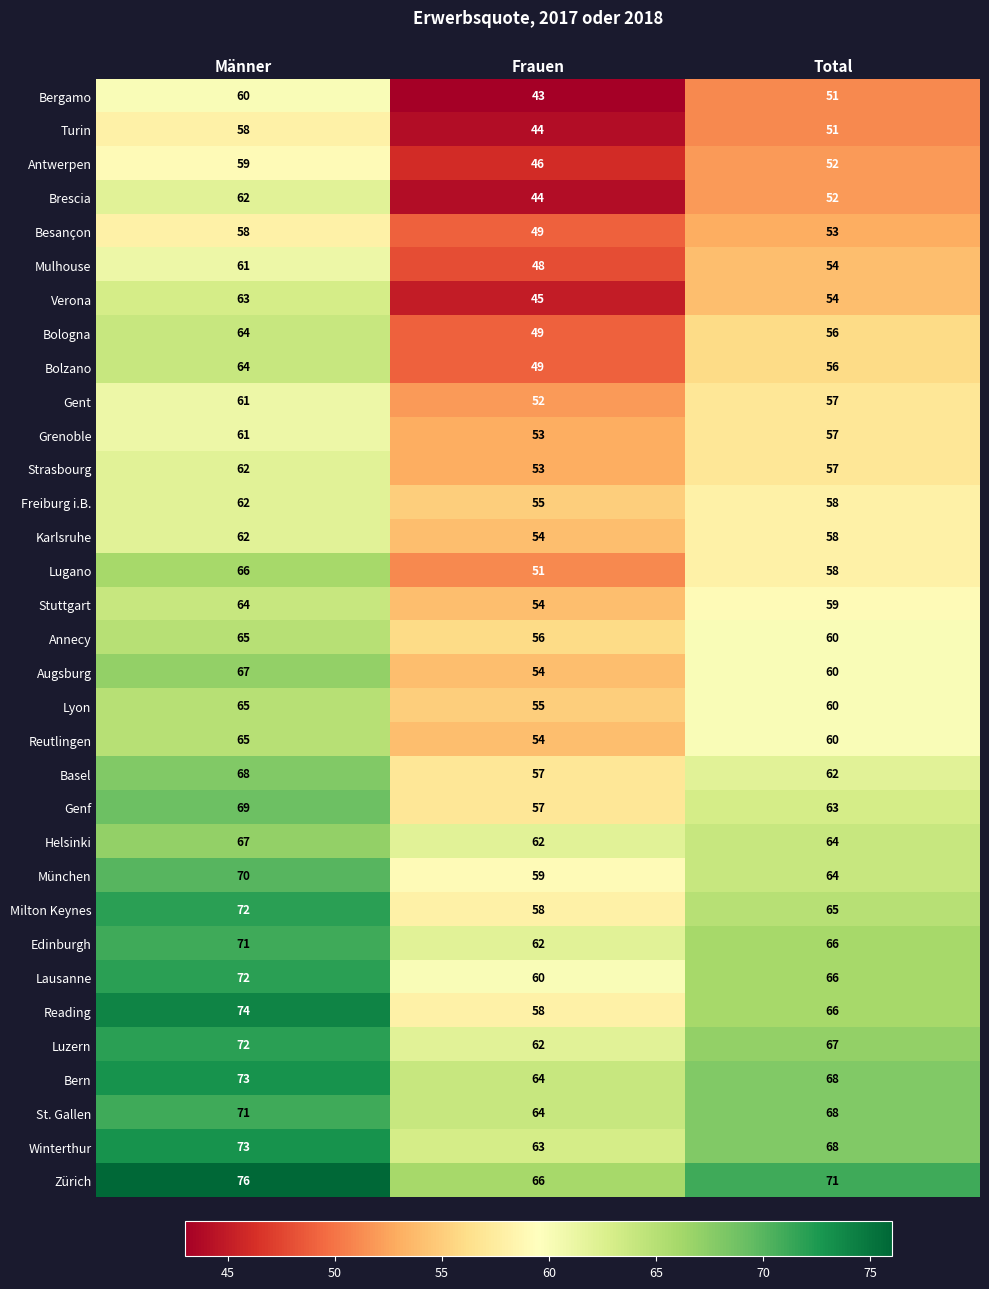

What is the spread (max minus min) of values at Männer?

18